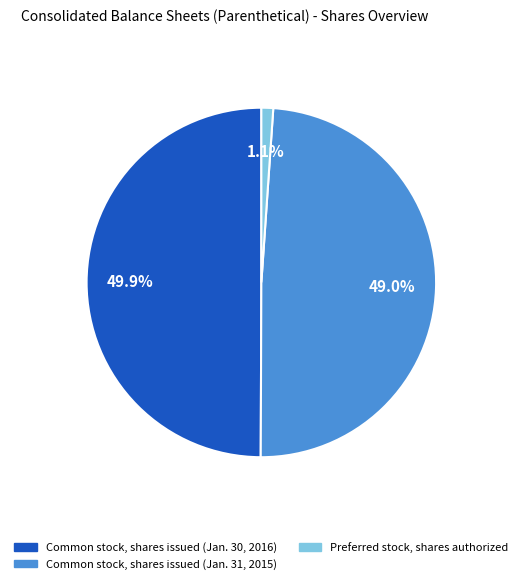

How many segments does this pie chart have?

3